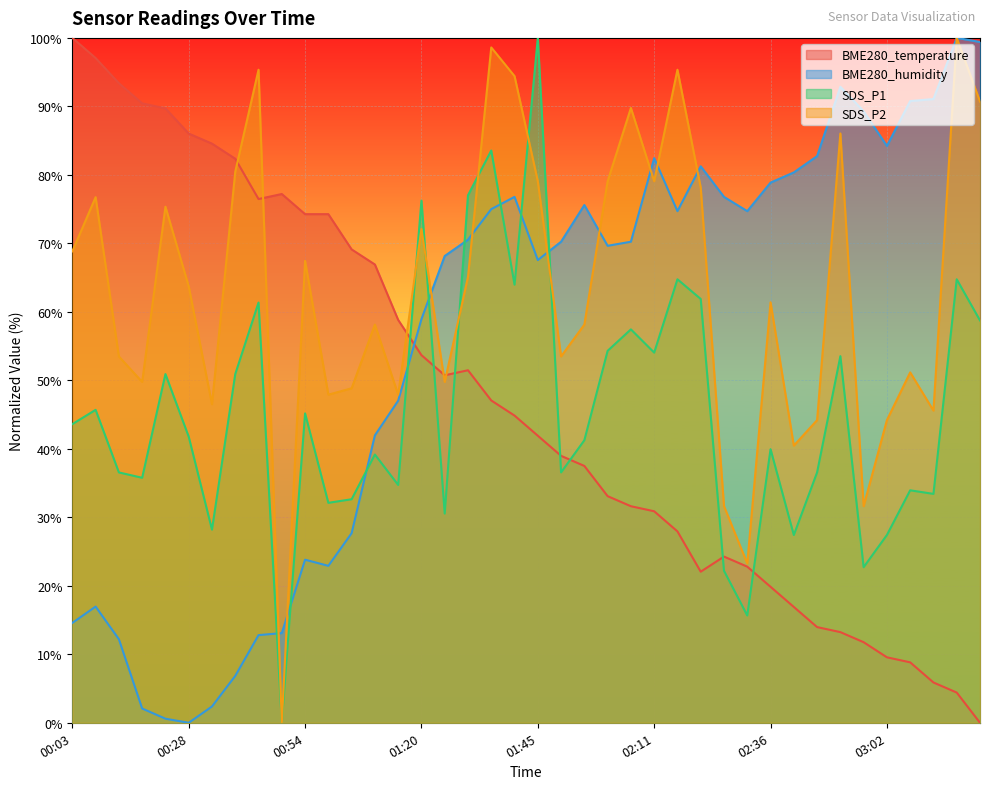

Which series ends up on top after the final intersection of SDS_P1 and BME280_humidity?

BME280_humidity